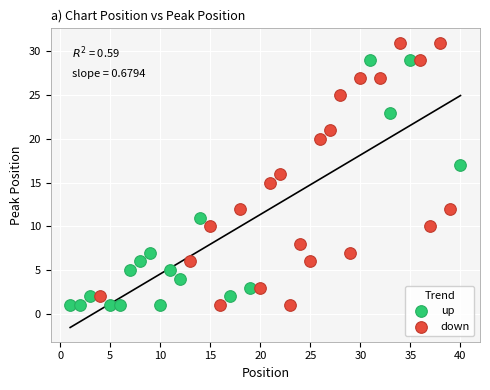

What are all the series names shown in the legend?

up, down